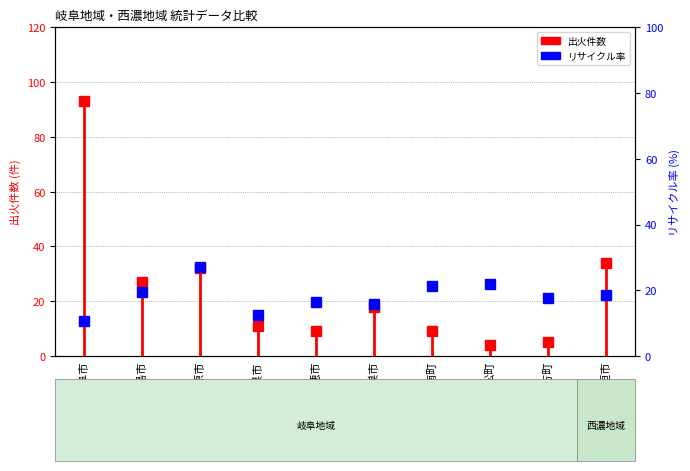

What is the difference between the values at 羽島市 and 岐阜市?

93